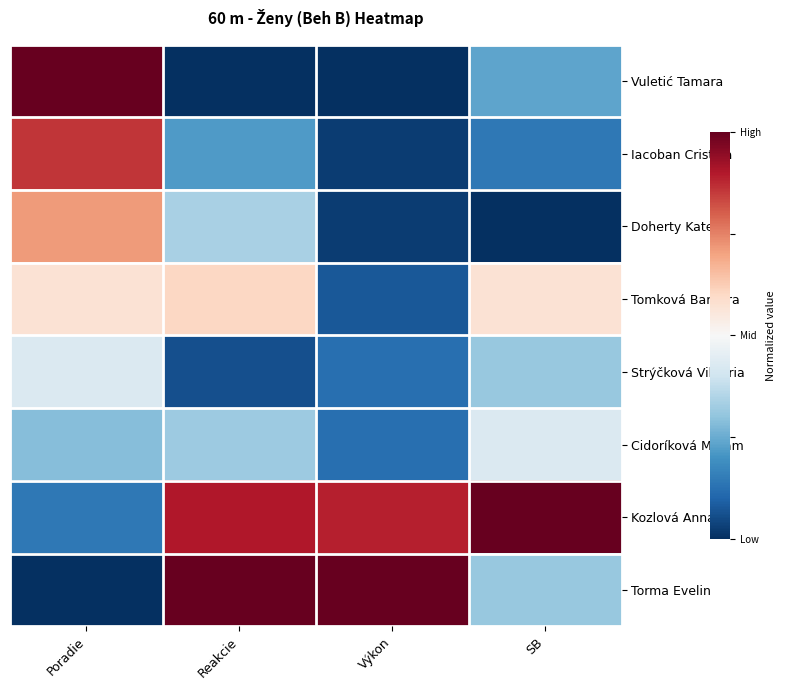

Which series has the largest total across all categories?

Kozlová Anna